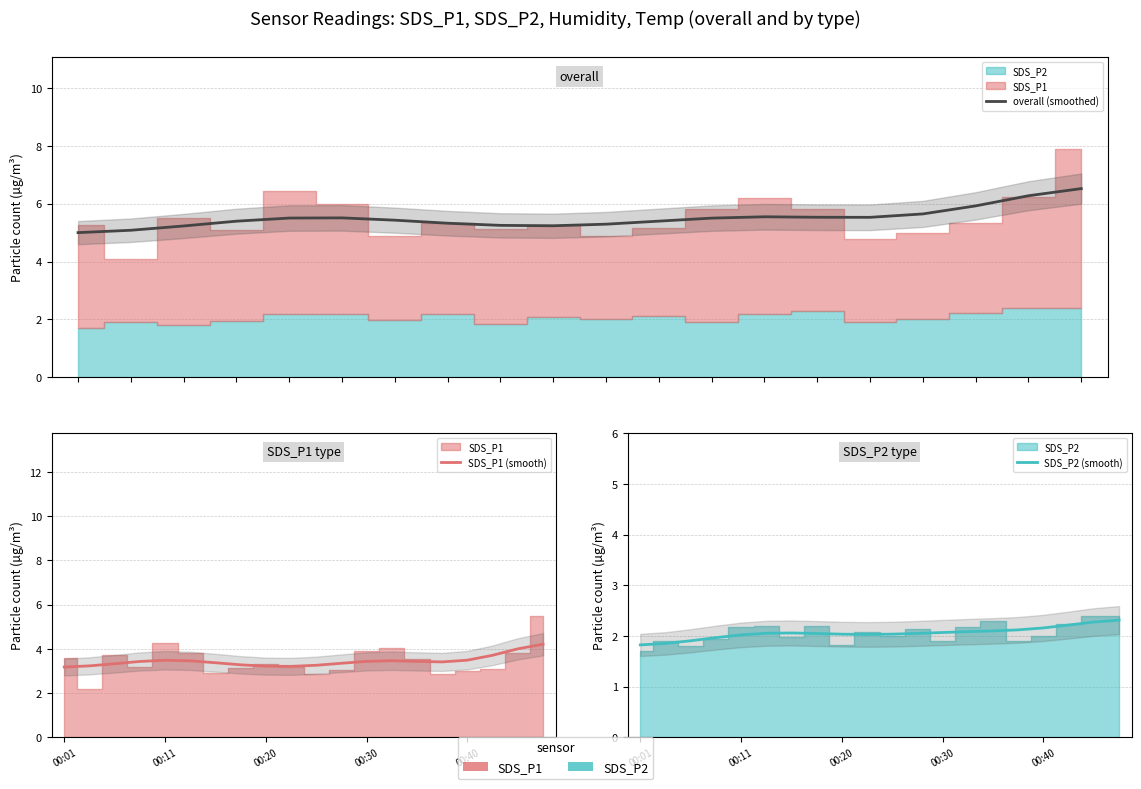

Does the chart have visible grid lines?

Yes